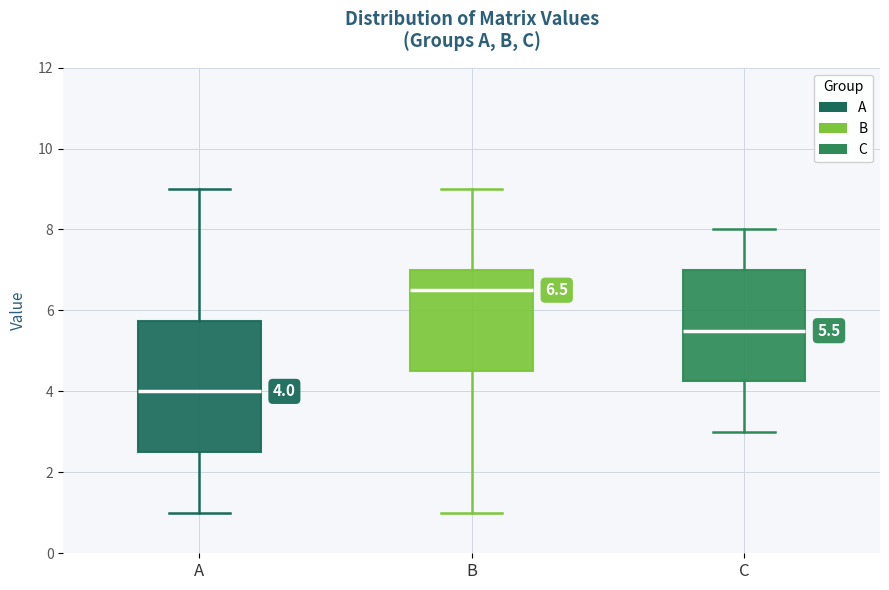

Comparing the boxes themselves (not the whiskers), which one is the tallest?

A